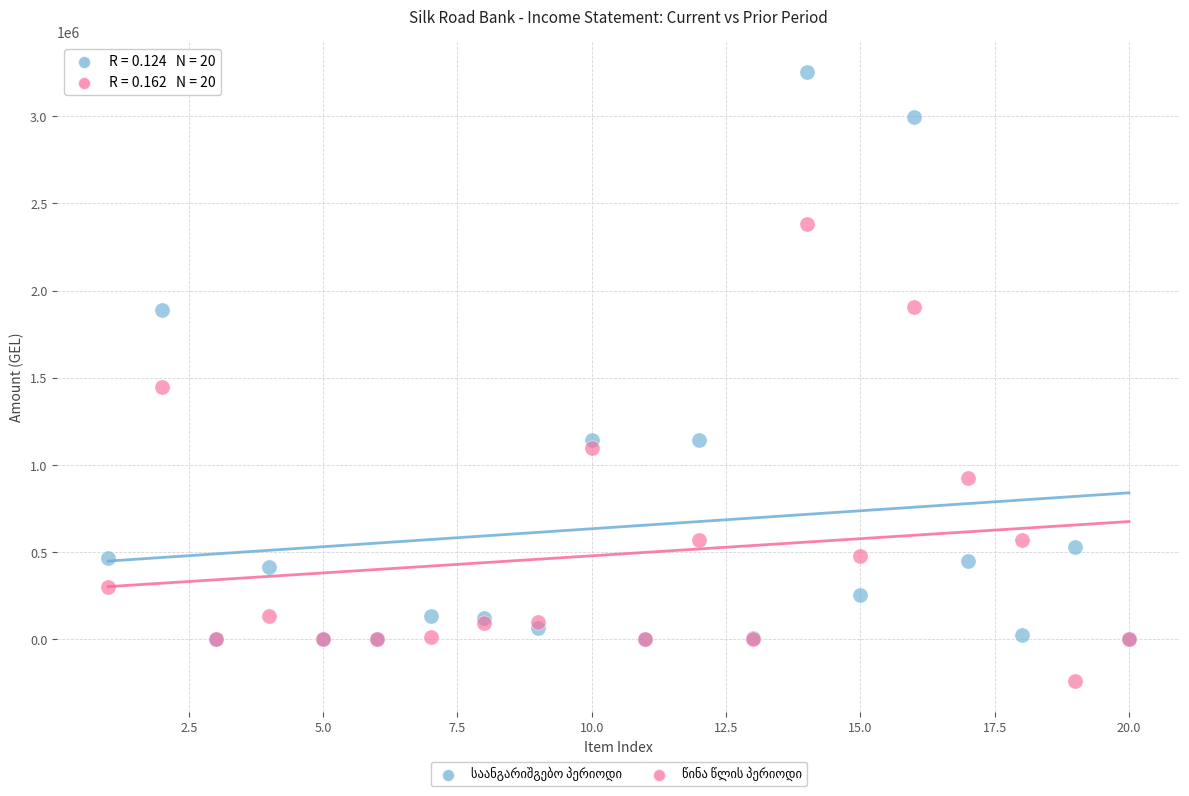

Across all series, what Y value is closest to 1505058?

1446925.6